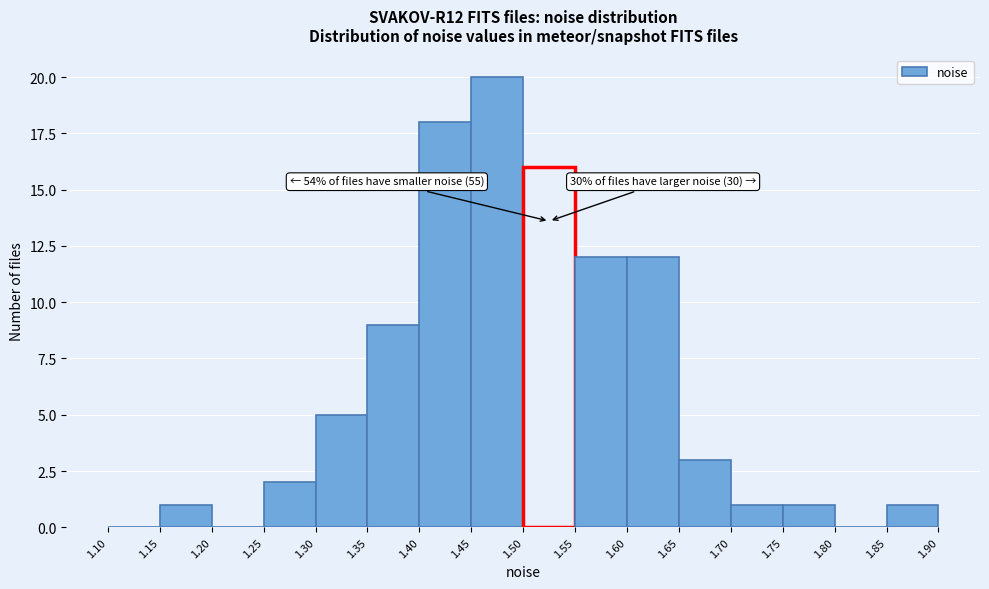

Over which range of the x-axis is the bar tallest?

1.45 to 1.50